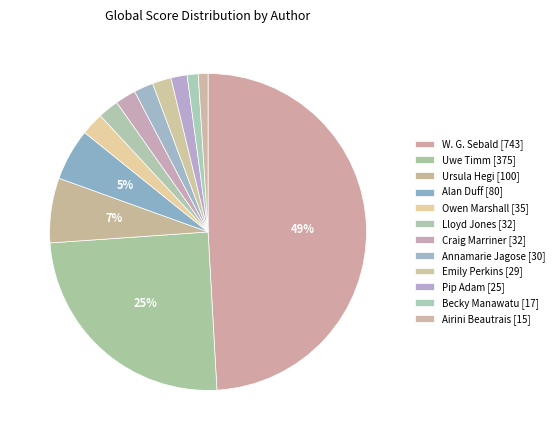

To the nearest percent, what is the average slice percentage?

8%